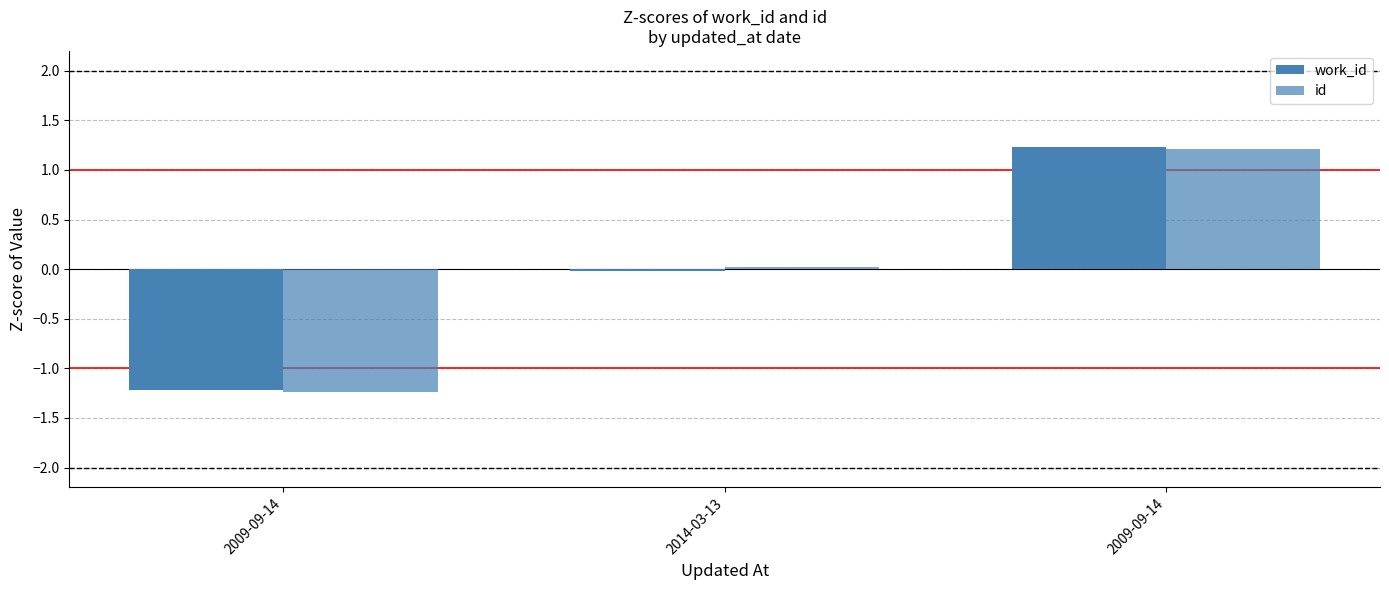

Is it true that id equals 0.4 at 2009-09-14?

False